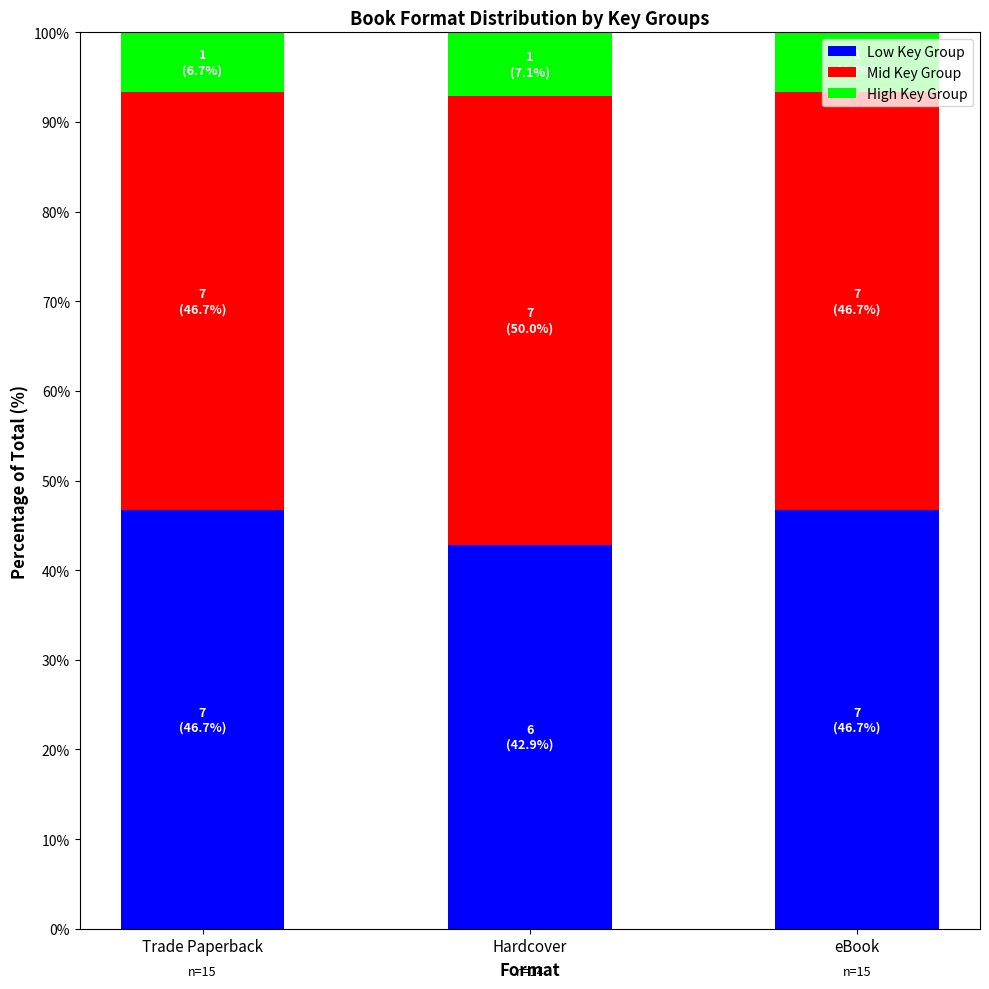

What is the minimum value for Low Key Group?

42.9